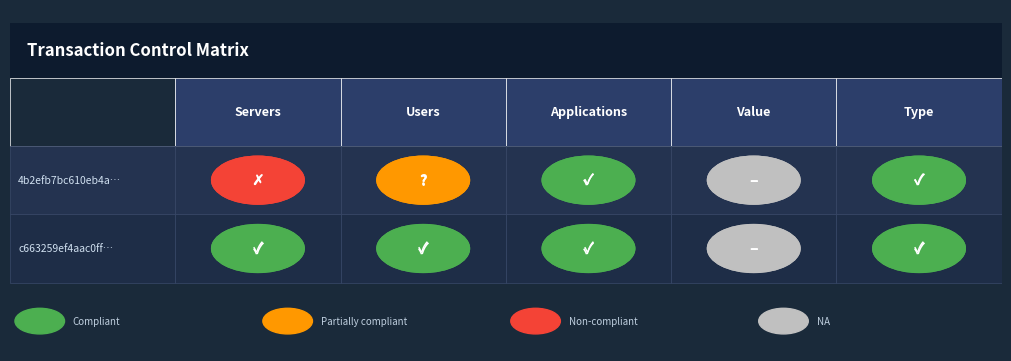

True or false: direction has a value of 1.4 at io_index.

False